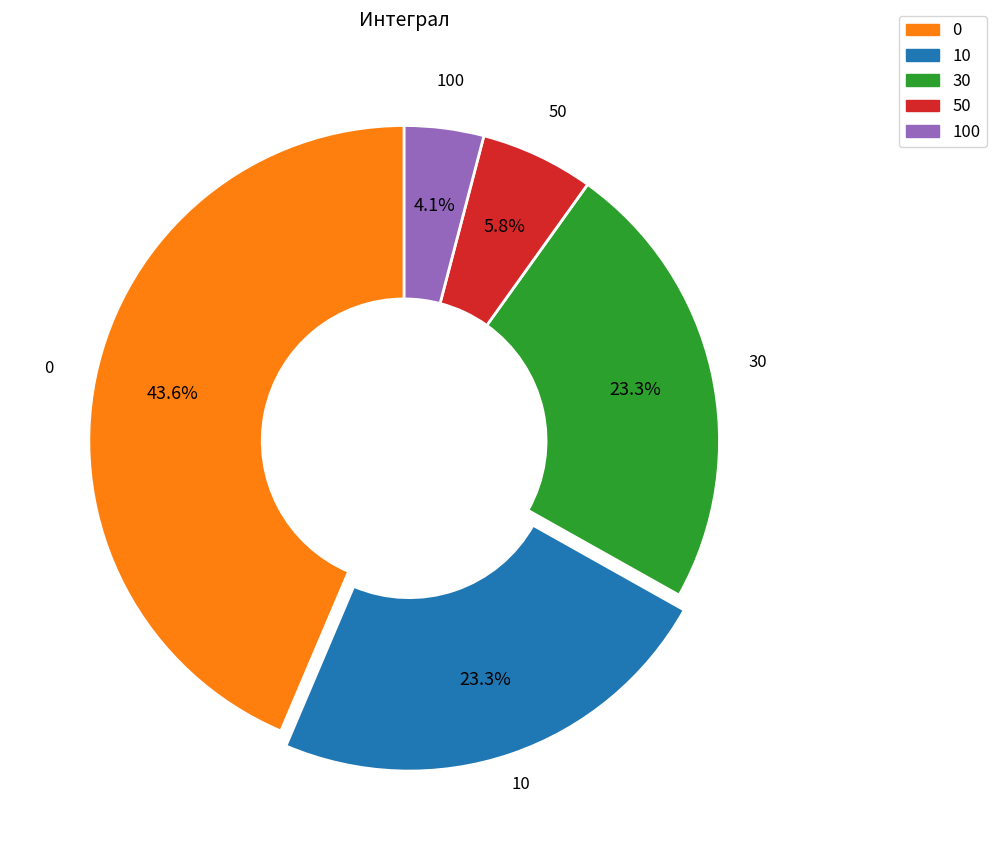

Is 30 the majority of the pie?

No